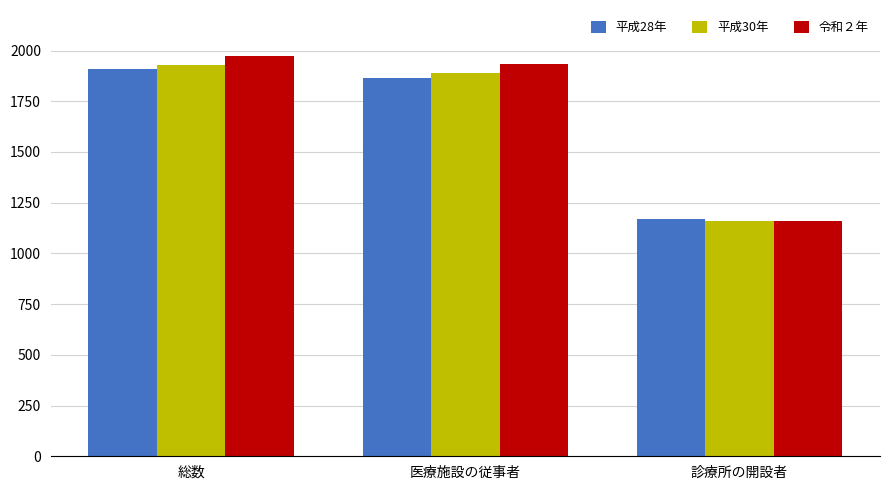

What are all the series names shown in the legend?

平成28年, 平成30年, 令和２年